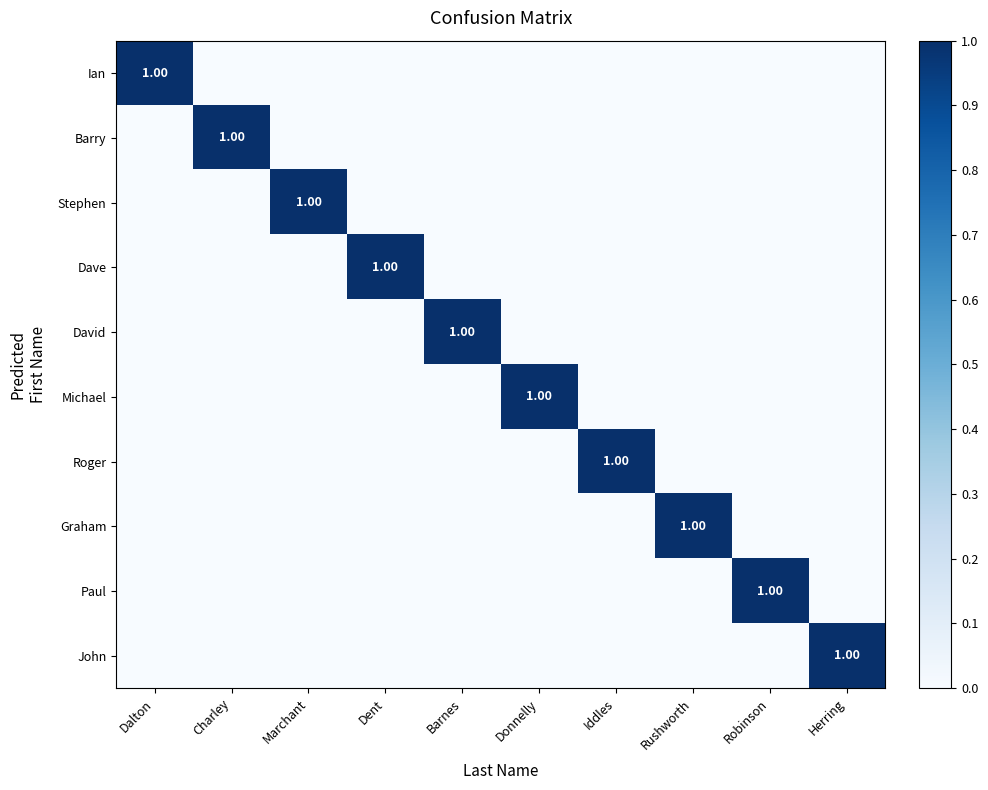

At how many categories does at least one series exceed 0?

10